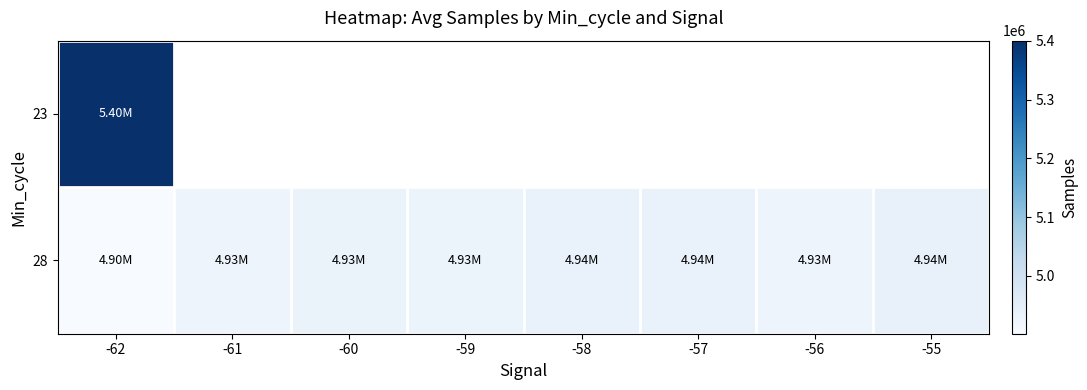

List the series in order of their peak value, lowest first.

28, 23